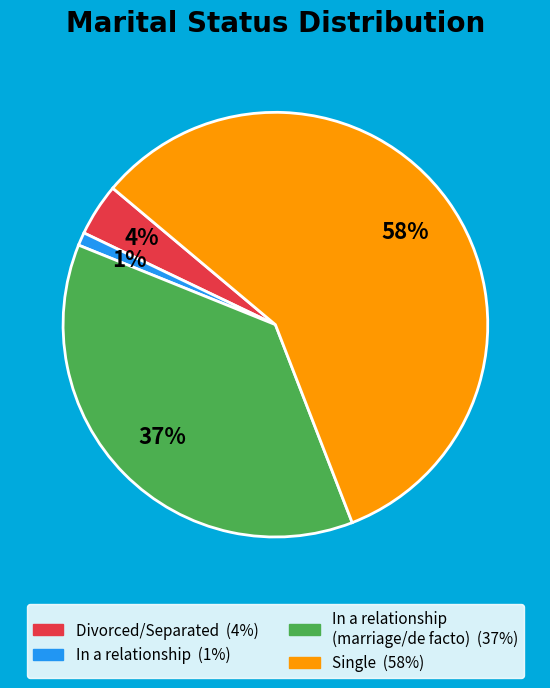

To the nearest percent, what is the difference between the largest and smallest slice percentages?

57%